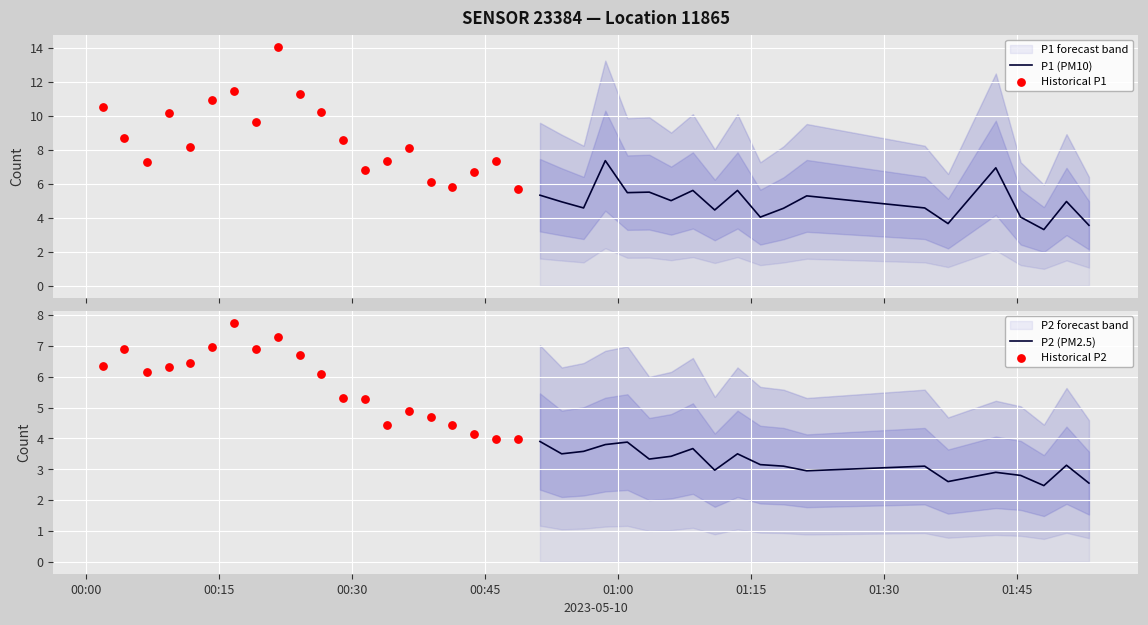

What is the lowest value of the P1 (PM10) series?

3.3